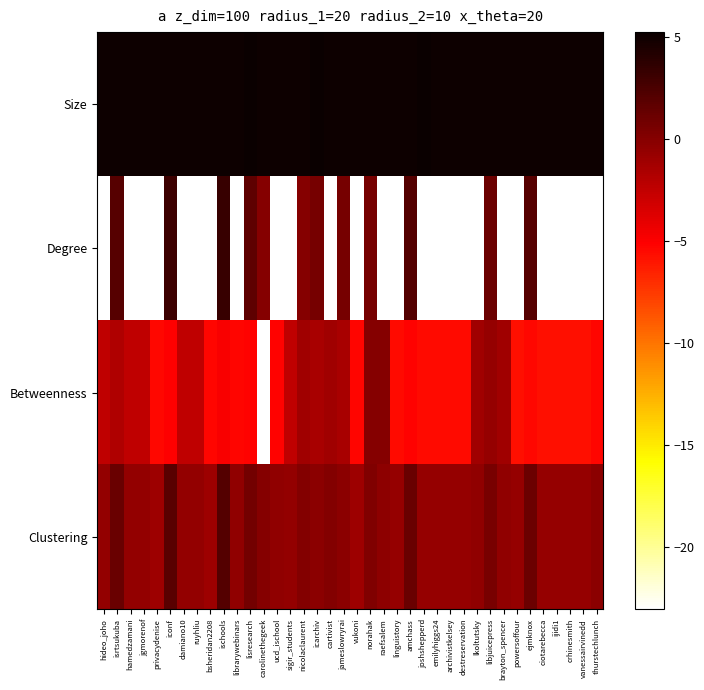

Between norahak and thurstechlunch, which is larger?

norahak